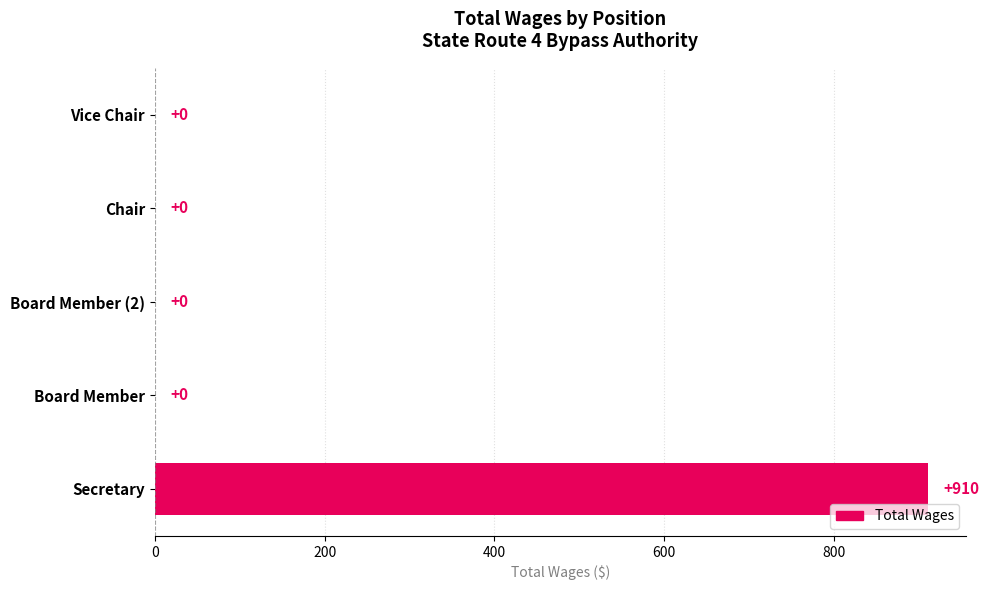

The chart shows a value of 0 at Board Member (2). True or false?

True